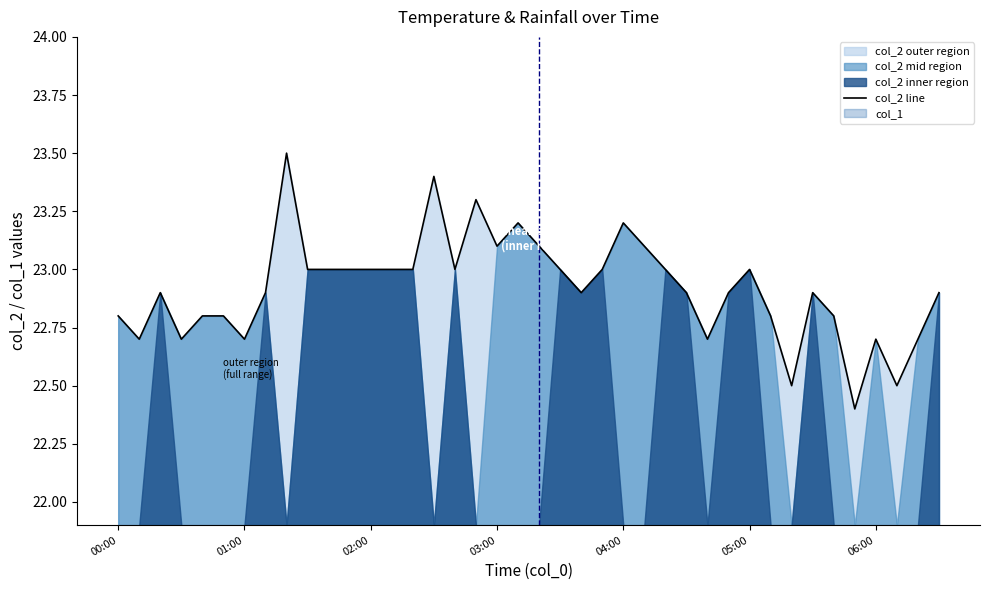

What is the maximum value for col_2 line?

23.5